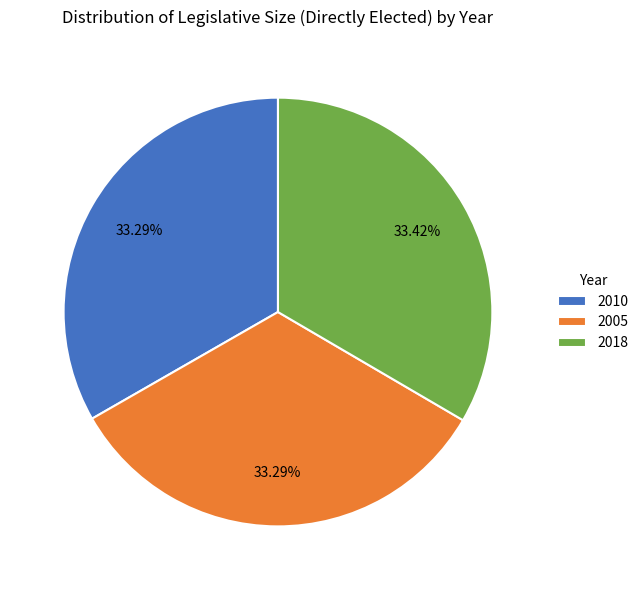

What percentage do 2010 and 2018 together represent?

66.7%